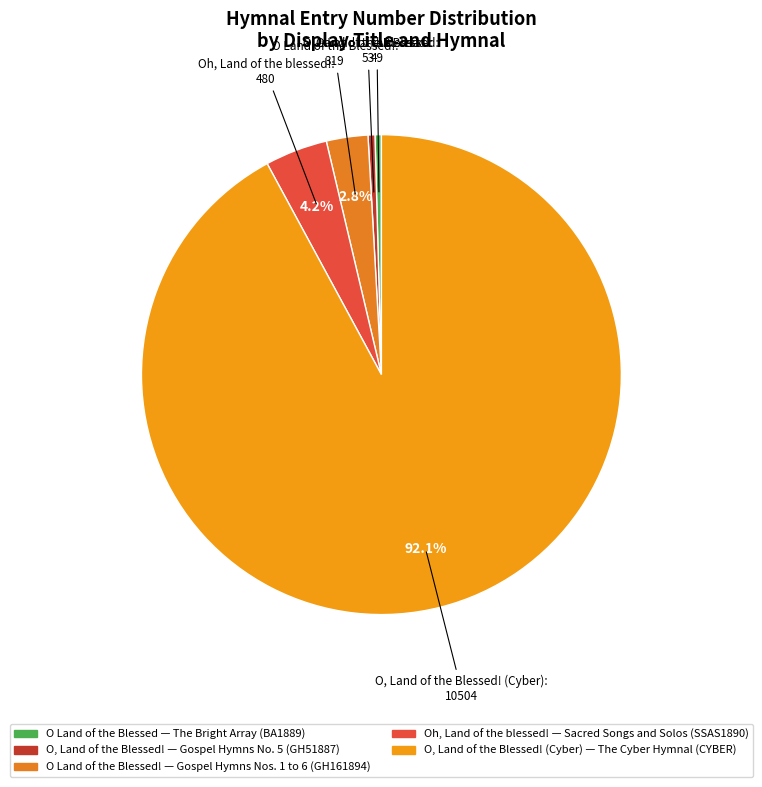

Which category accounts for the majority?

O, Land of the Blessed! (Cyber)